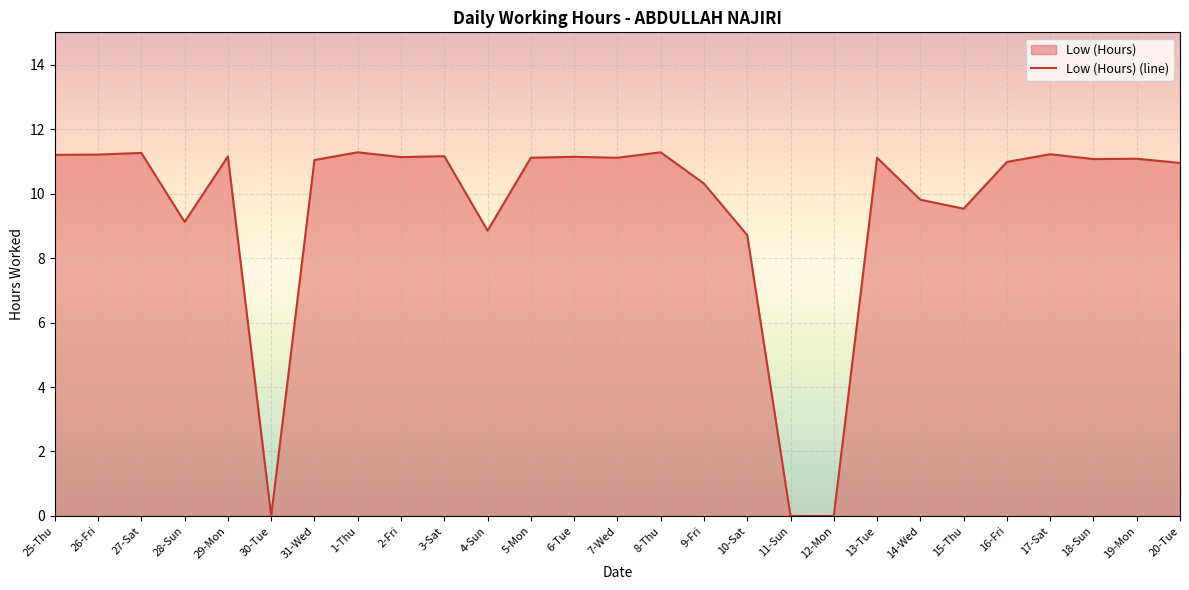

Is it true that the value at 17-Sat is 11.2?

True